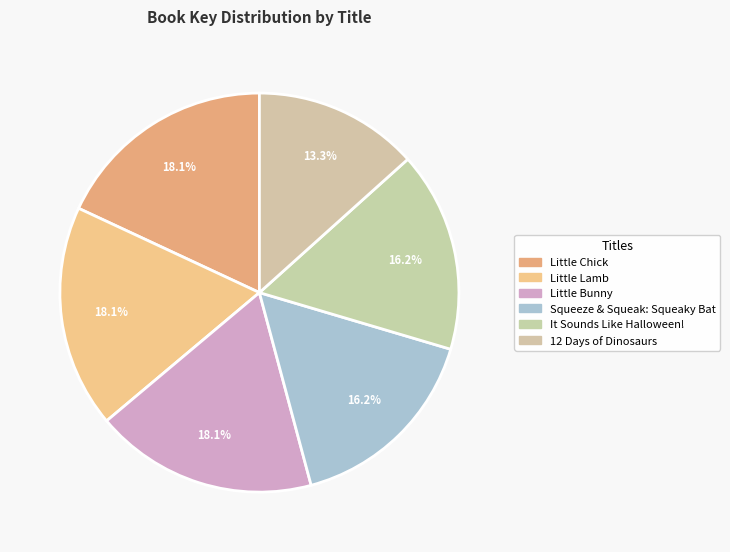

Is it true that Little Lamb is 7% of the pie?

False